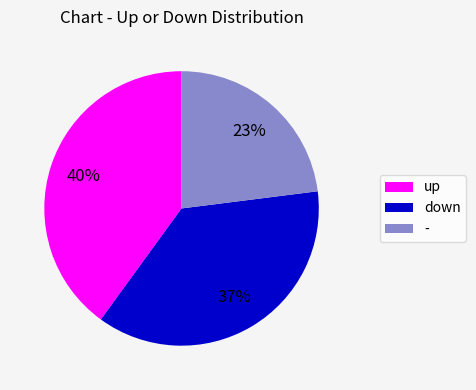

Does any single category account for the majority?

No